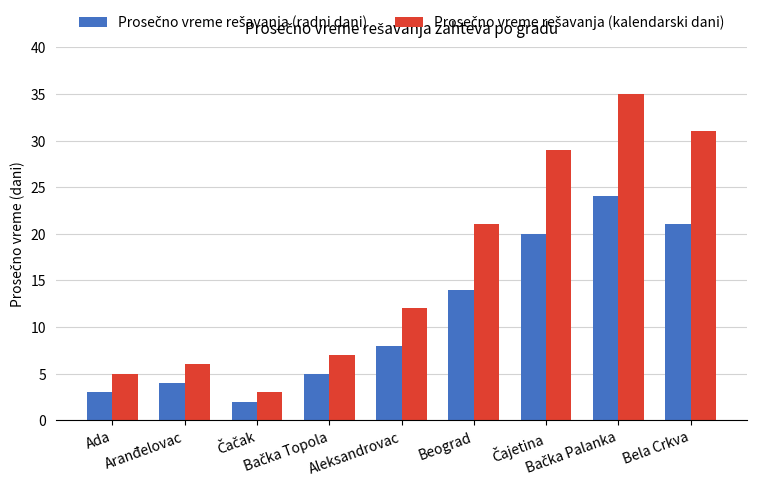

How many distinct data groups are displayed?

2